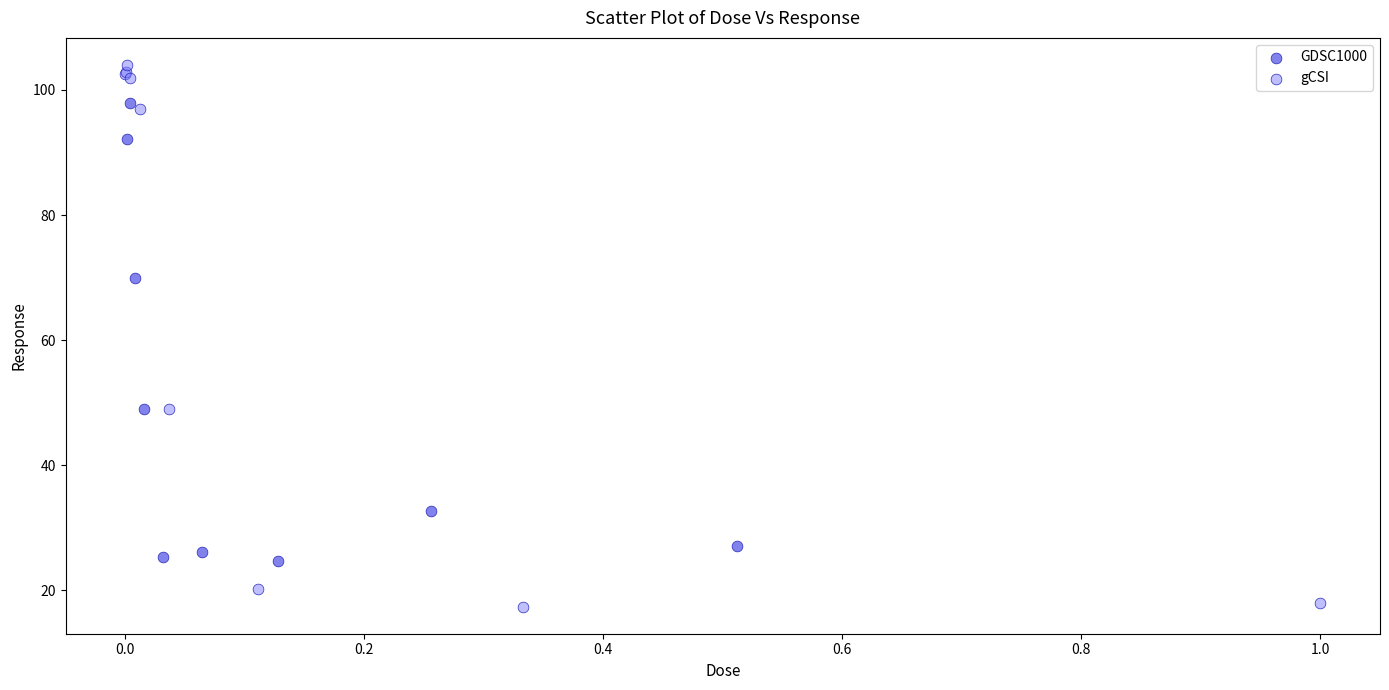

Which series reaches the minimum Y coordinate?

gCSI